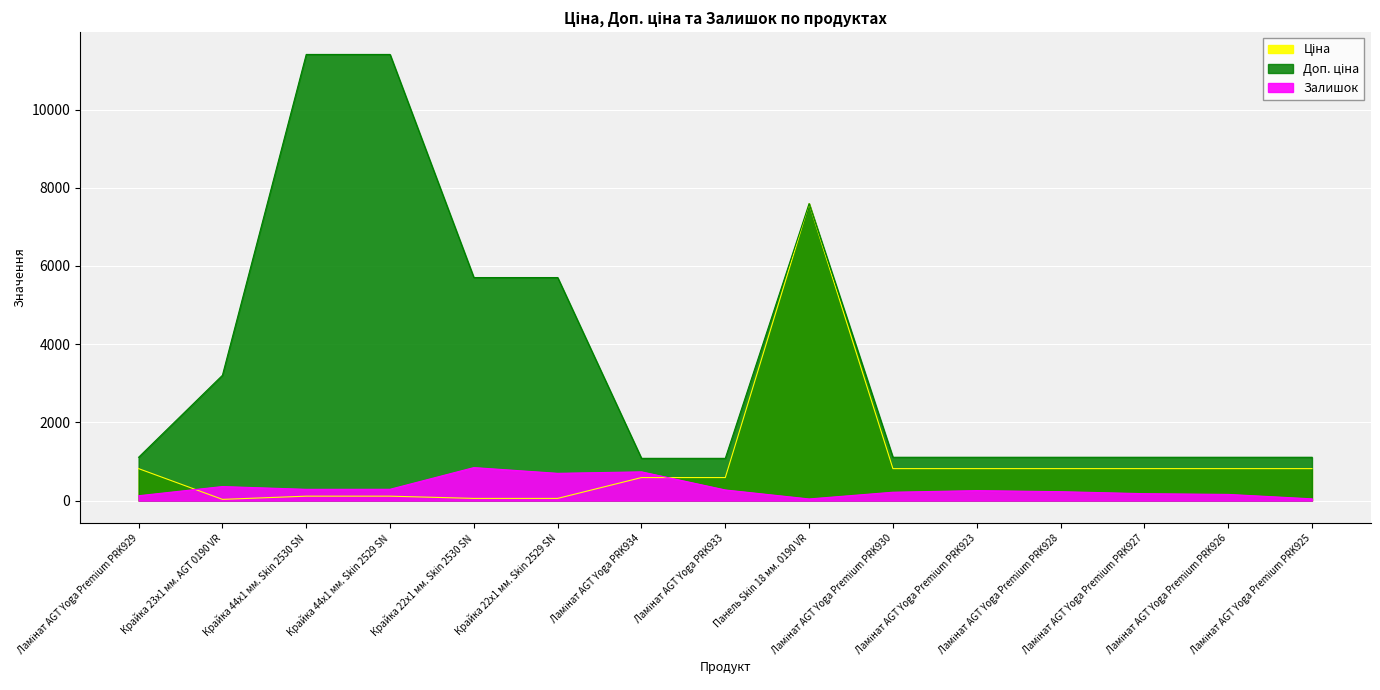

Is the value of Доп. ціна at Крайка 44x1 мм. Skin 2530 SN greater than the value of Ціна at Крайка 44x1 мм. Skin 2529 SN?

Yes